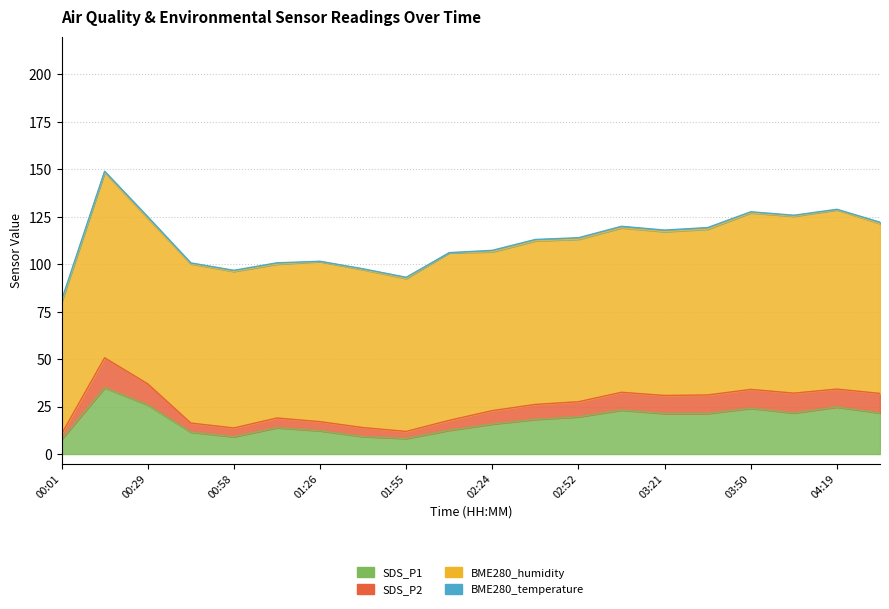

What is the value of the SDS_P2 point at the 7th from the left?

17.1